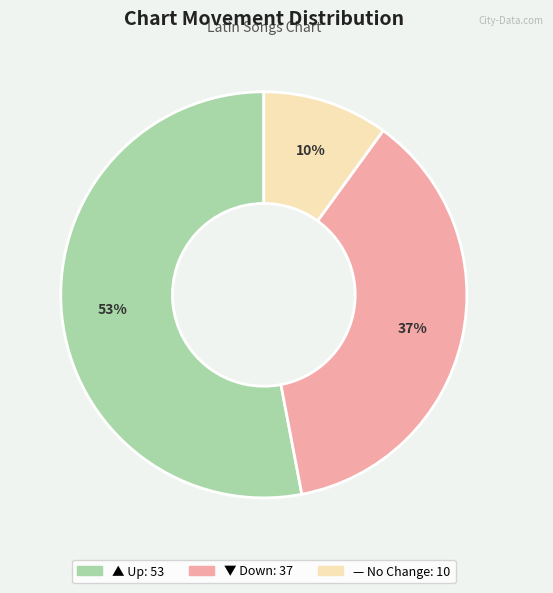

To the nearest percent, what is the average slice percentage?

33%